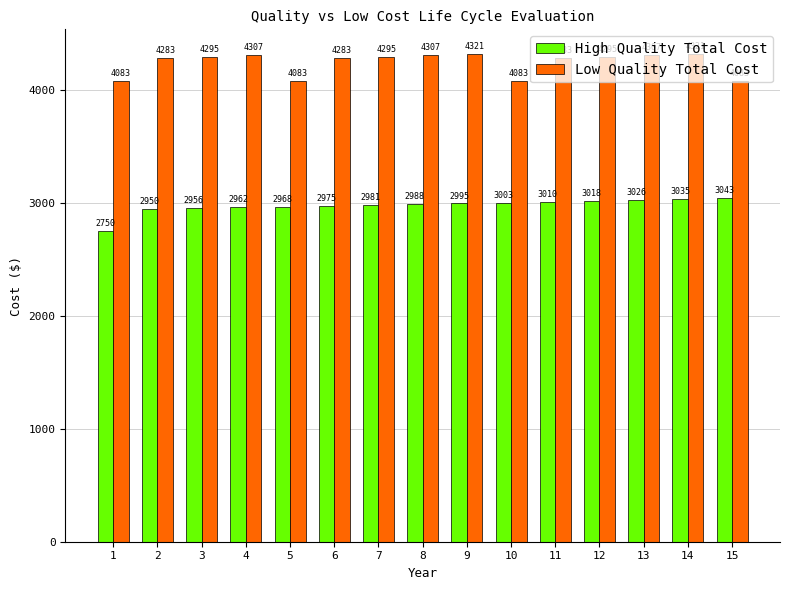

How many groups of bars are there?

15